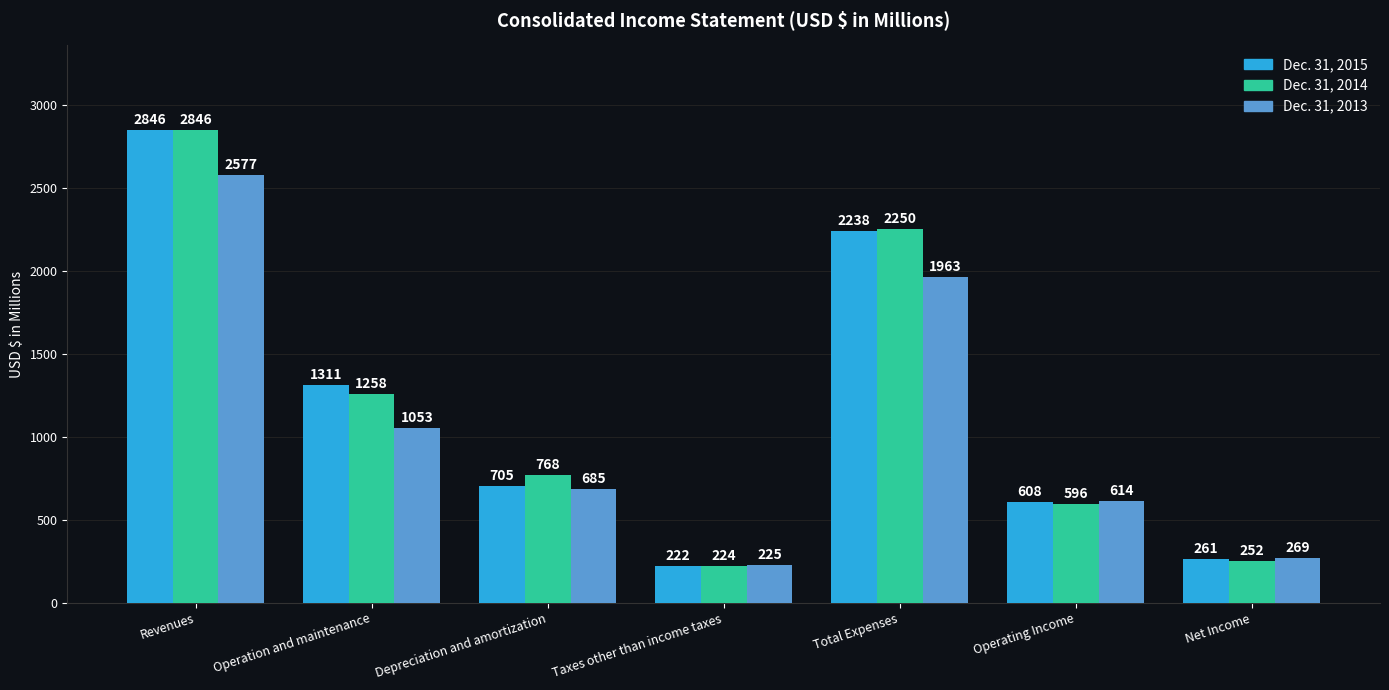

Reading left to right, what are all the values shown in this chart?

Dec. 31, 2015: 2846	1311	705	222	2238	608	261
Dec. 31, 2014: 2846	1258	768	224	2250	596	252
Dec. 31, 2013: 2577	1053	685	225	1963	614	269